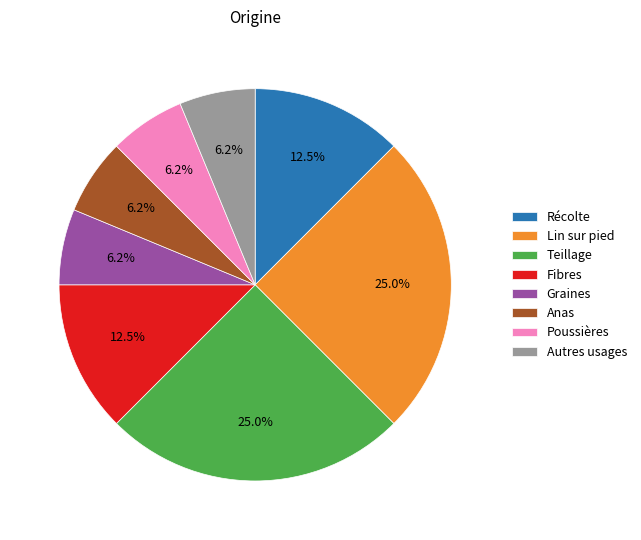

To the nearest percent, what is the average slice percentage?

12%